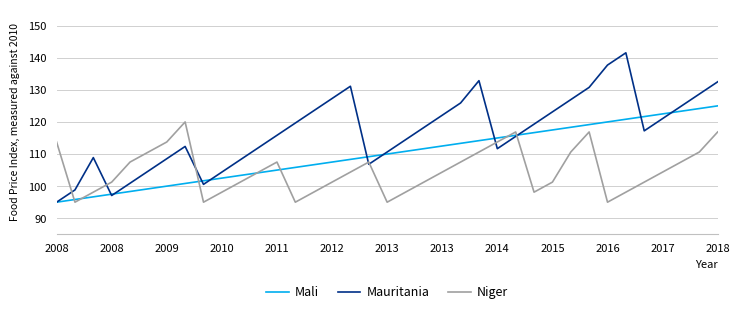

Rank the series by their maximum value, from lowest to highest.

Niger, Mali, Mauritania